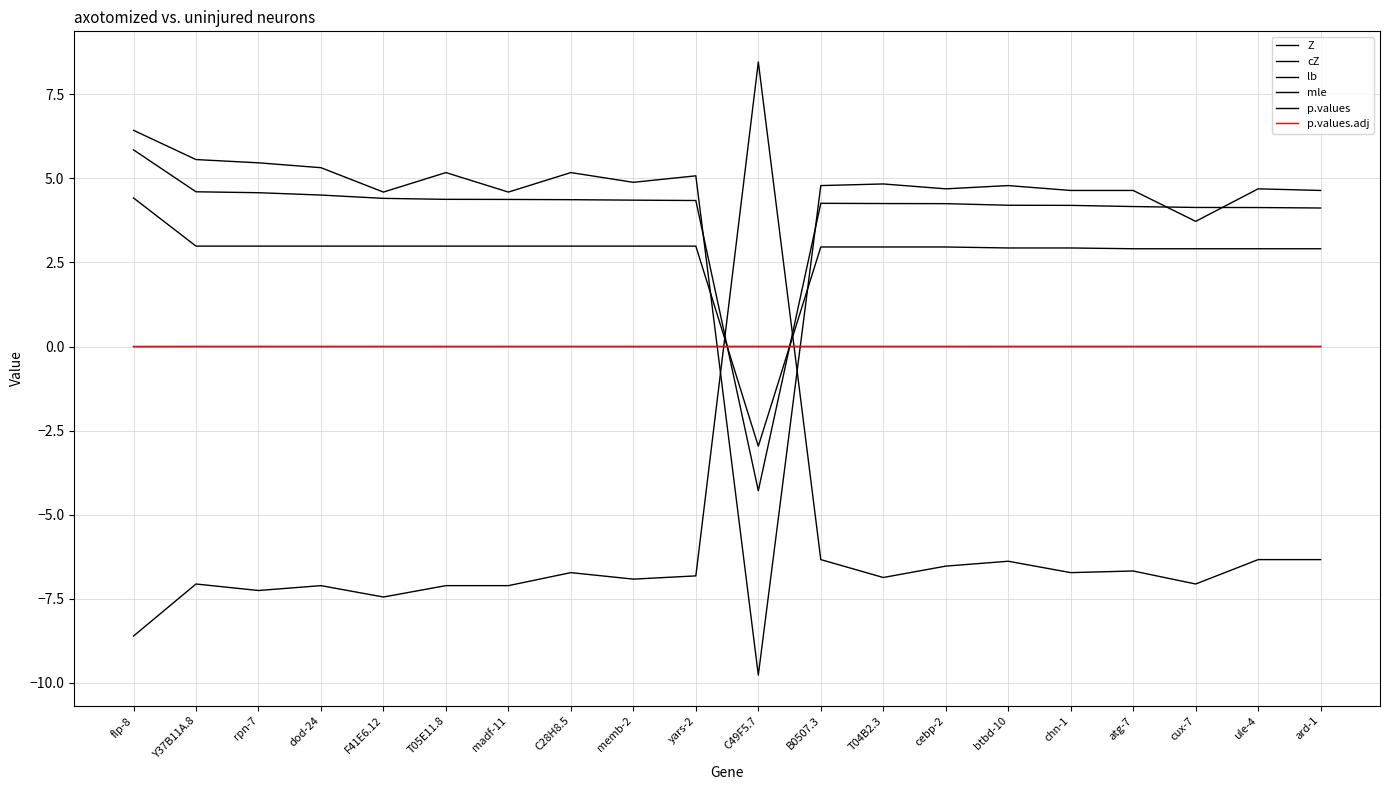

How many categories are shown in the chart?

20